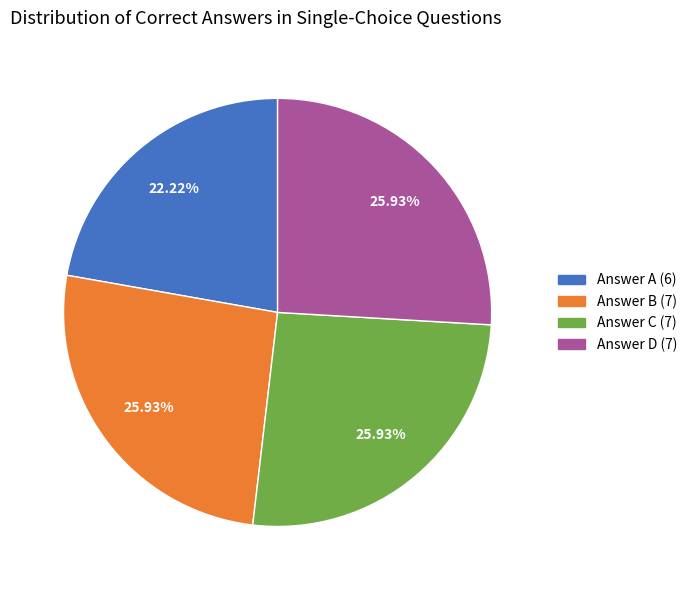

Is there any slice that represents more than half of the pie?

No